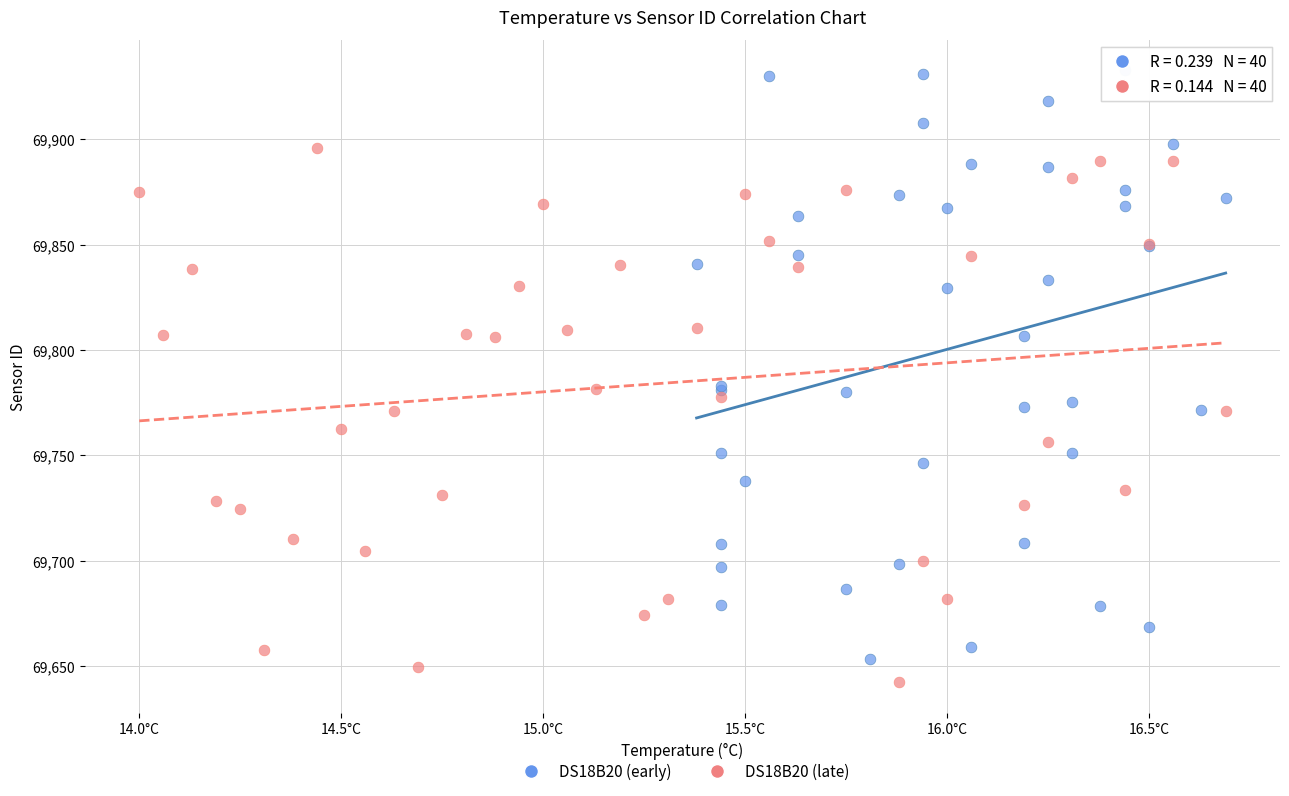

What are all the series names shown in the legend?

DS18B20 (early), DS18B20 (late)